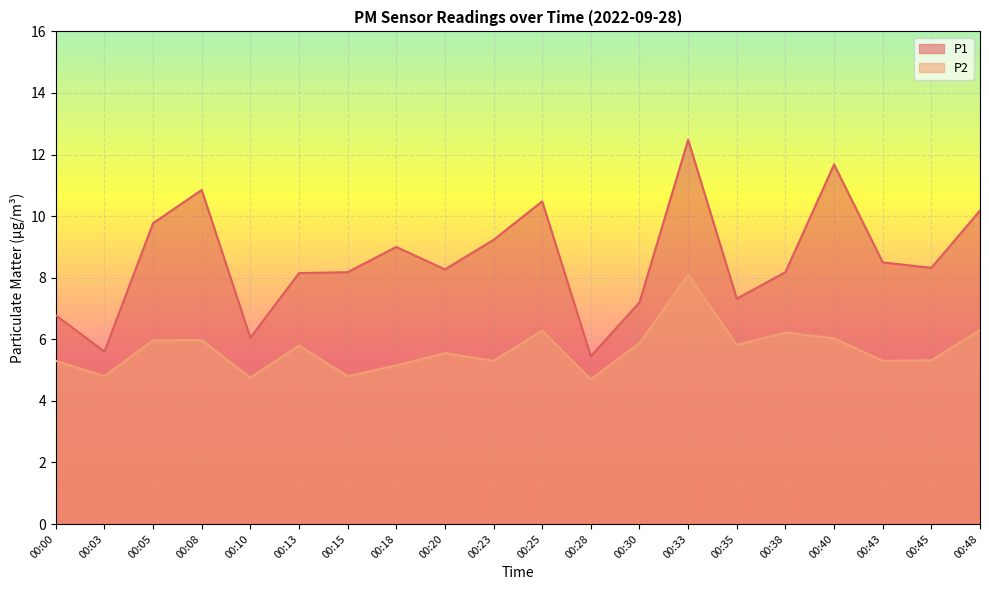

True or false: P2 has a value of 3.4 at 00:48.

False